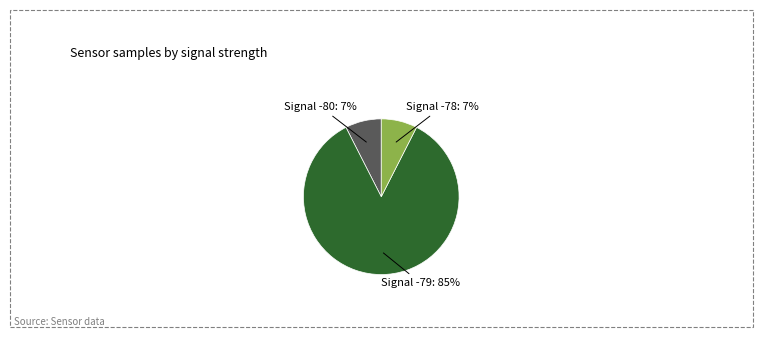

To the nearest percent, what is the average slice percentage?

33%